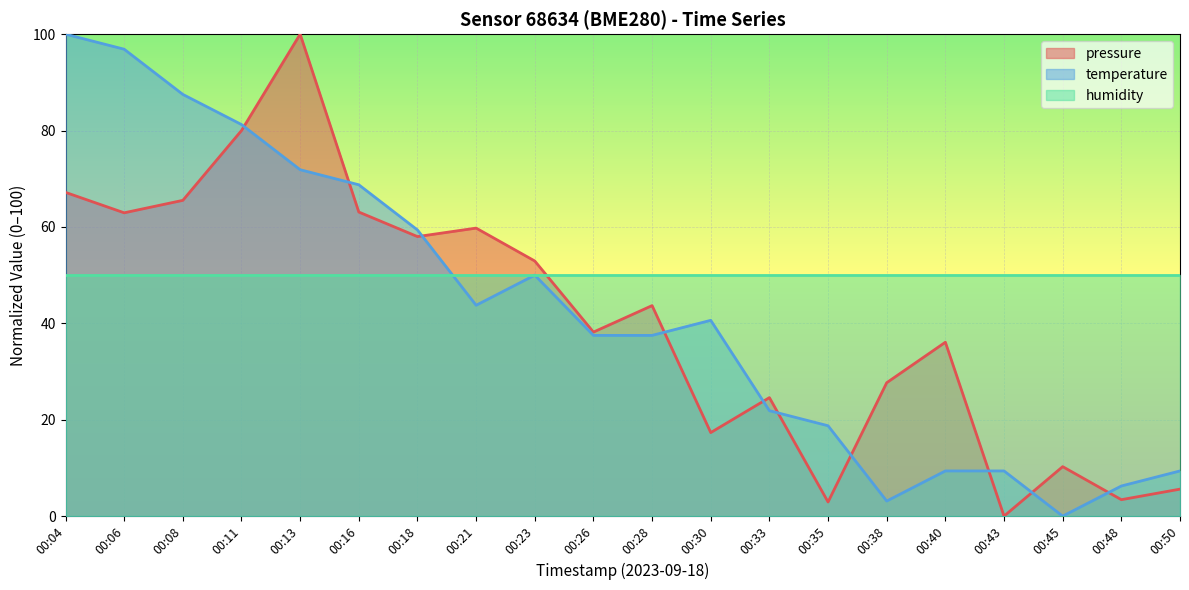

Count the number of categories in the chart.

20